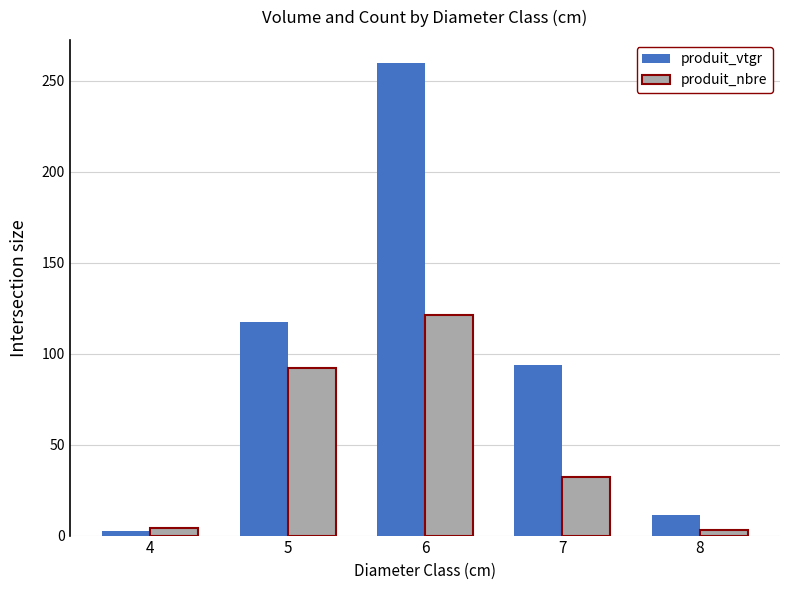

What is the greatest value displayed?

259.4